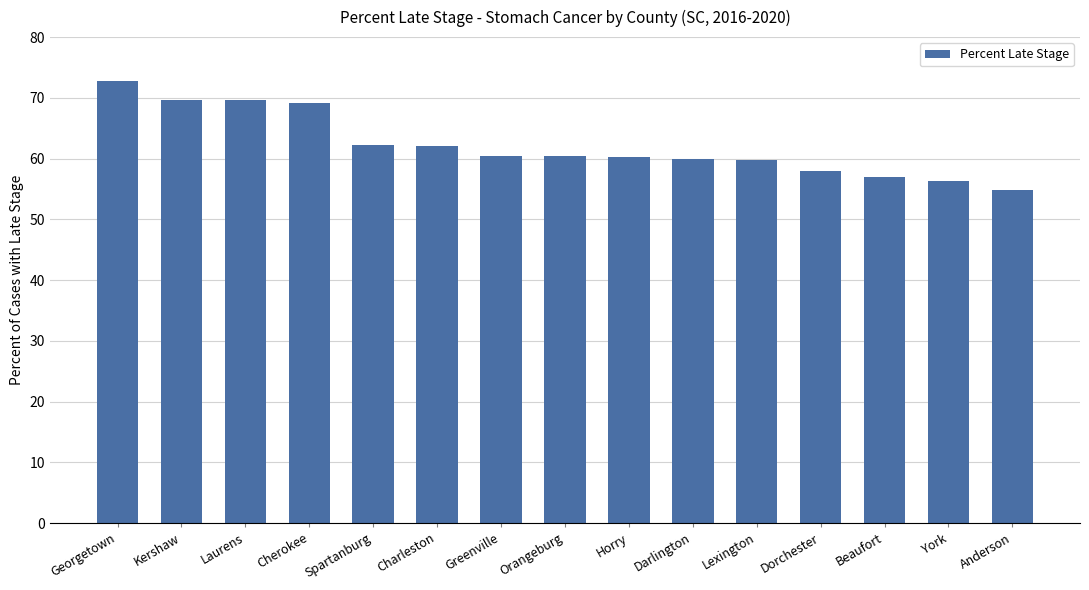

What is the difference between the maximum and minimum values?

17.9